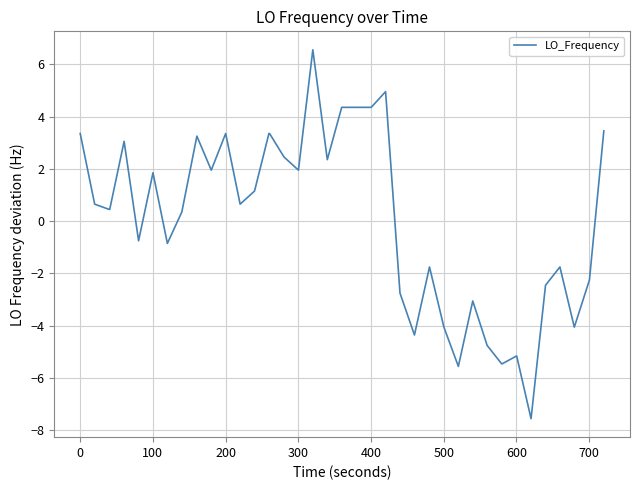

What is the difference between the maximum and minimum values?

14.1